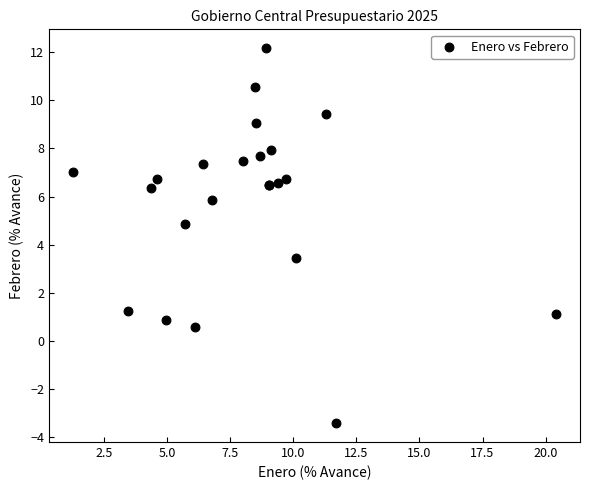

What Y value in the scatter plot is closest to 4?

3.4